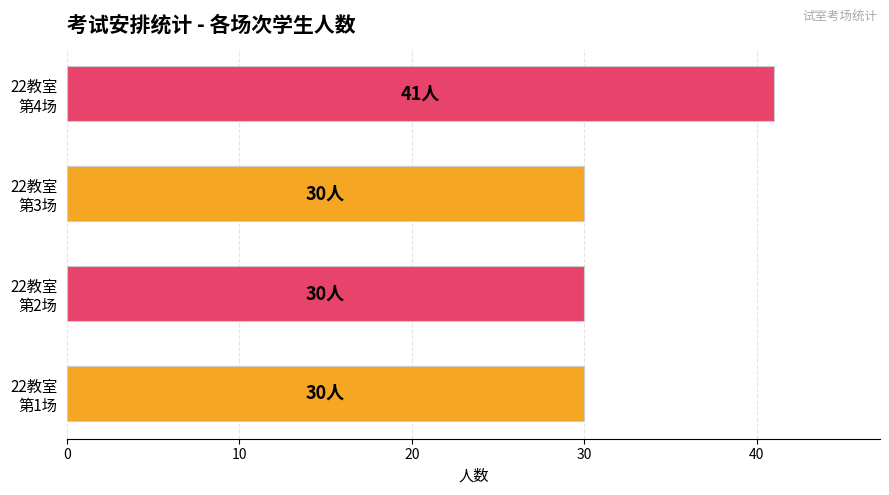

What is the greatest value displayed?

41